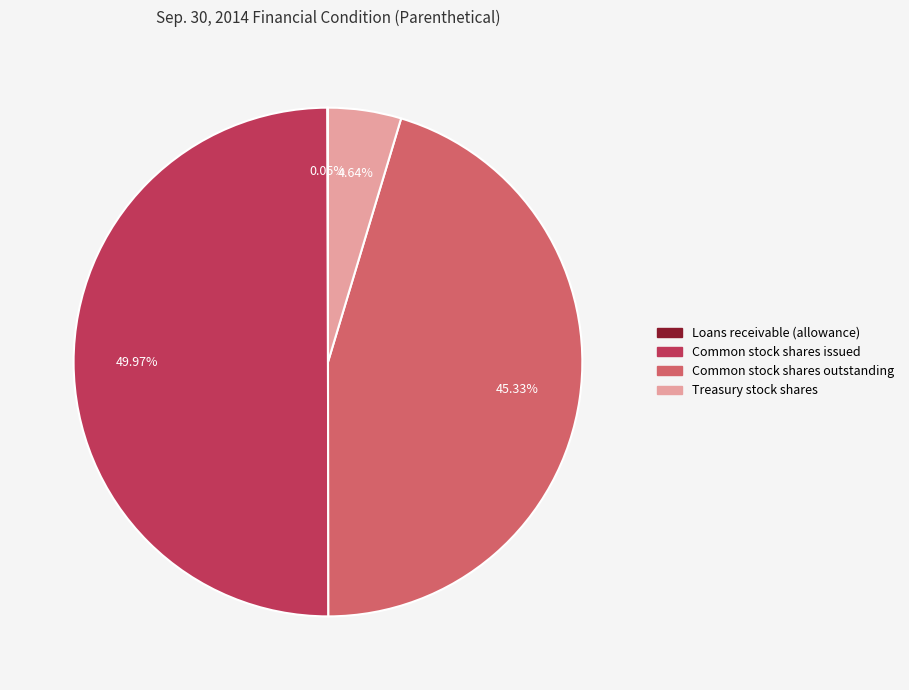

Do Common stock shares outstanding and Common stock shares issued together represent more than half of the pie?

Yes